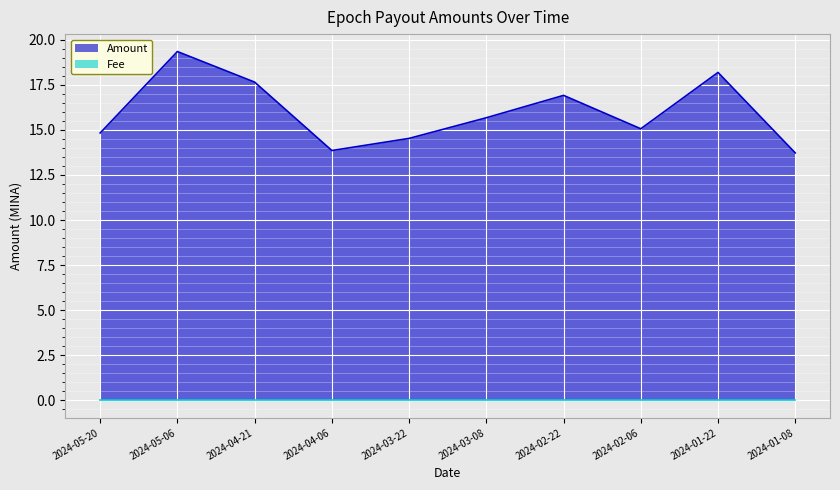

How many series are shown in this chart?

2